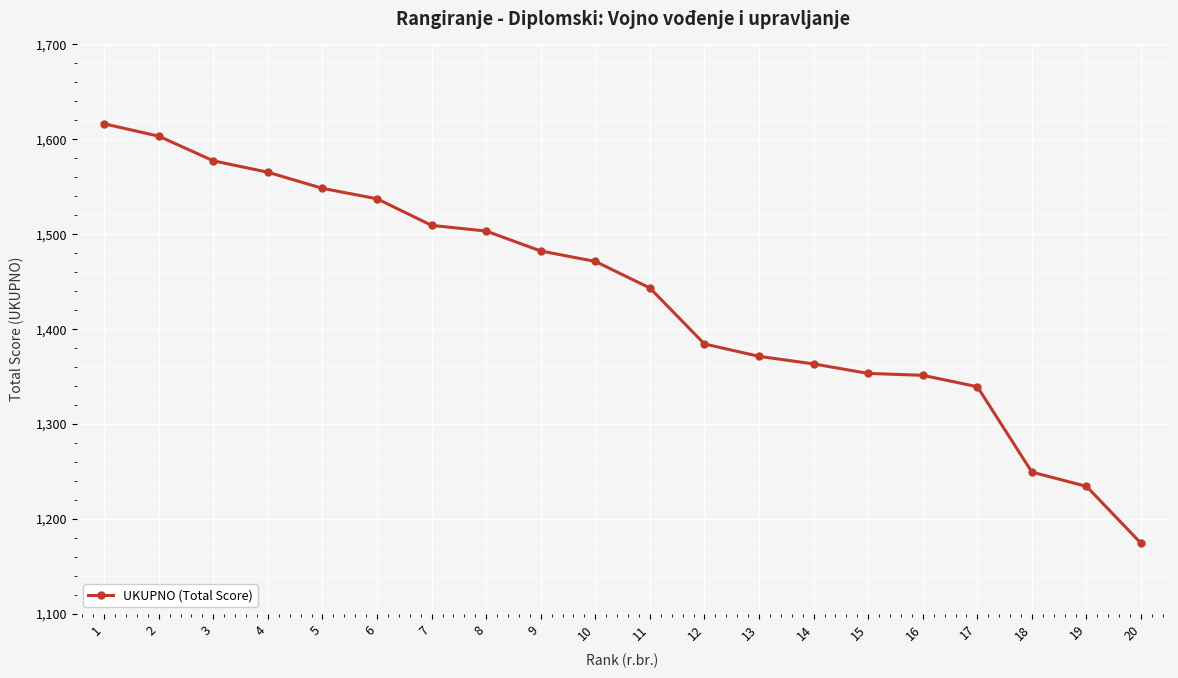

How many data points are less than 1471?

10